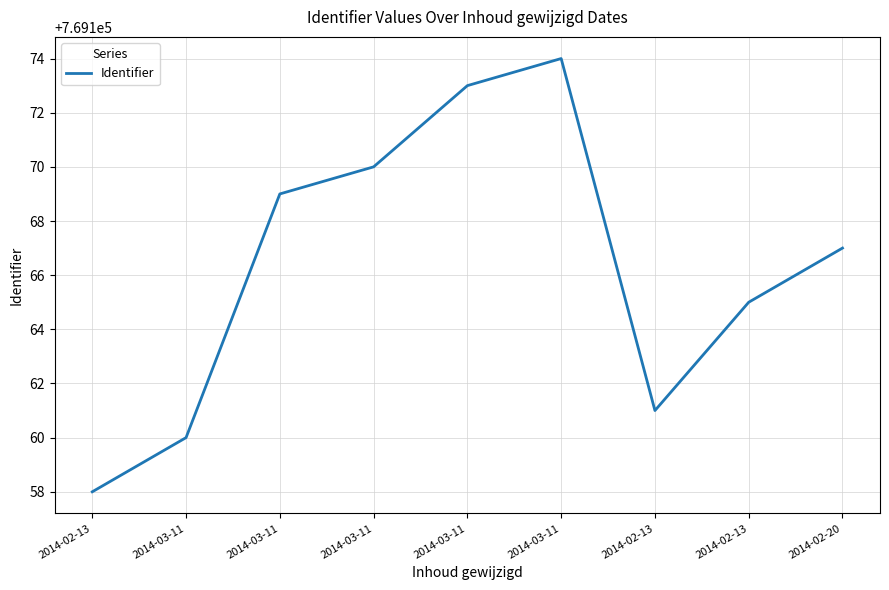

How many lines are shown in the chart?

1